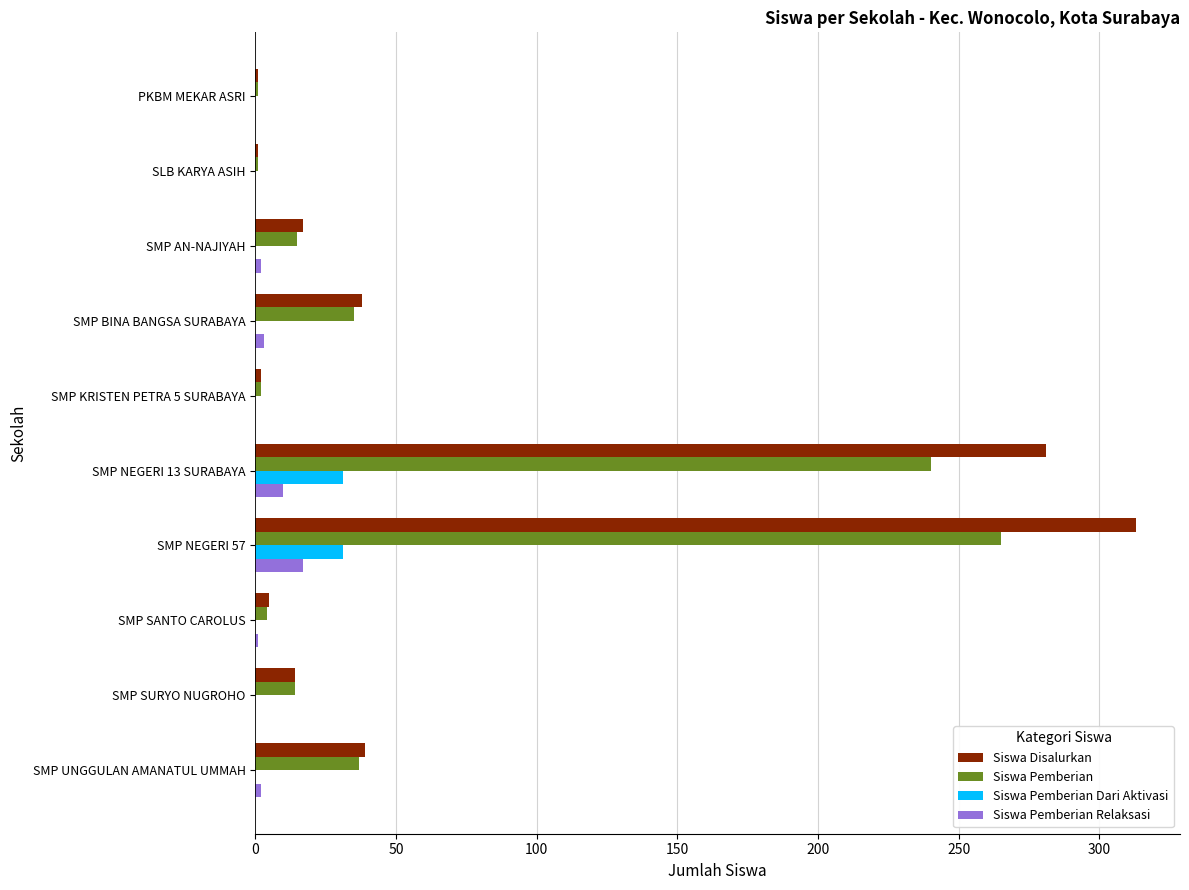

Between SMP BINA BANGSA SURABAYA and SMP NEGERI 57, which series saw the biggest shift?

Siswa Disalurkan